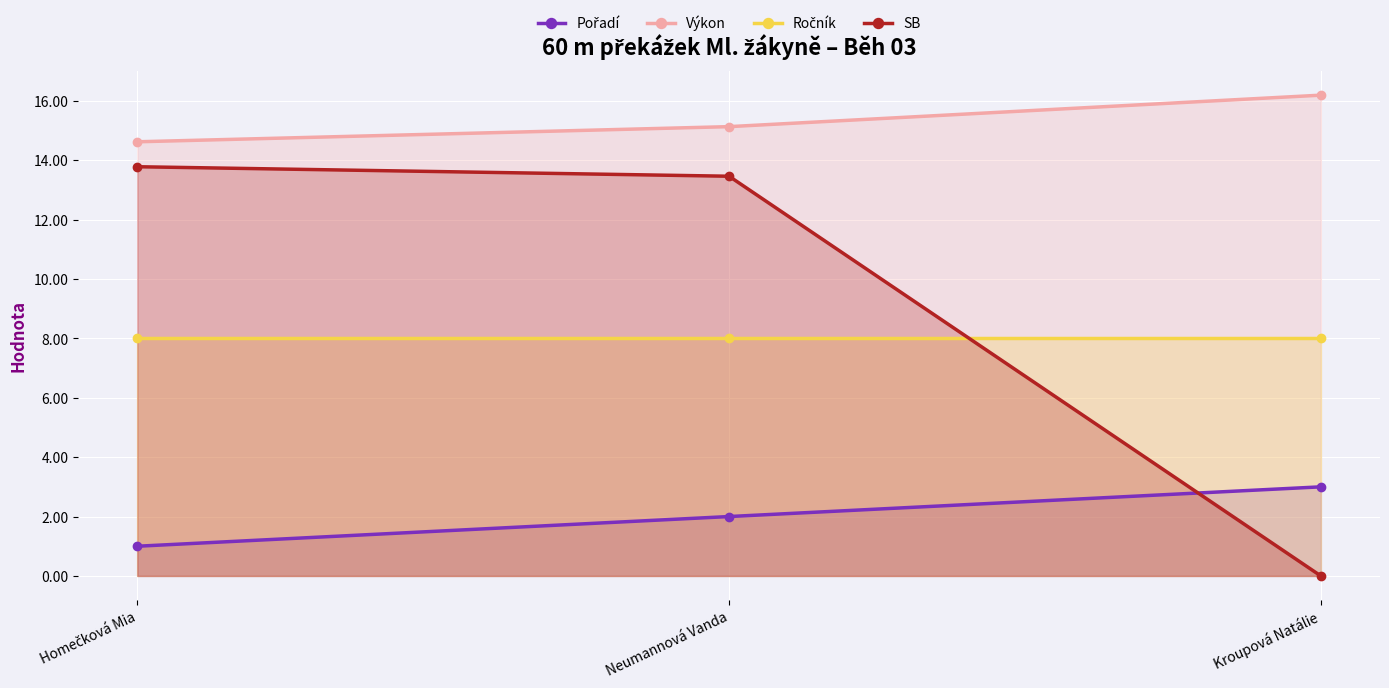

What is the spread (max minus min) of values at Neumannová Vanda?

13.1